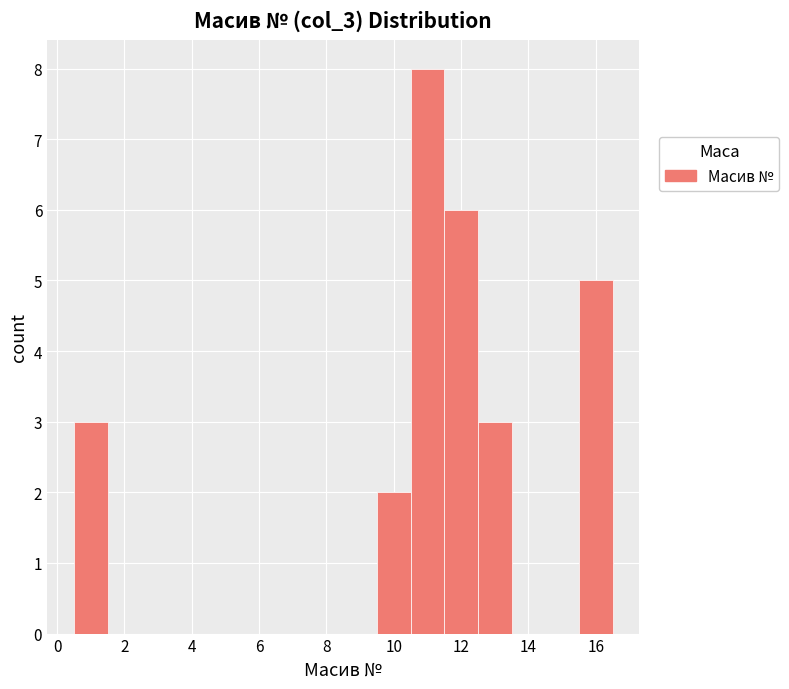

What is the height of the bar covering 0.5 to 1.5 on the x-axis? Neither the bar edges nor the heights are printed on the chart, so give them approximately, as read against the axes.

3